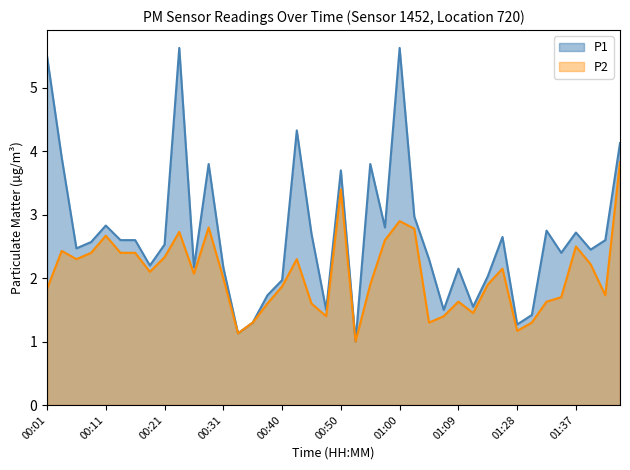

True or false: P2 and P1 intersect in this chart.

False